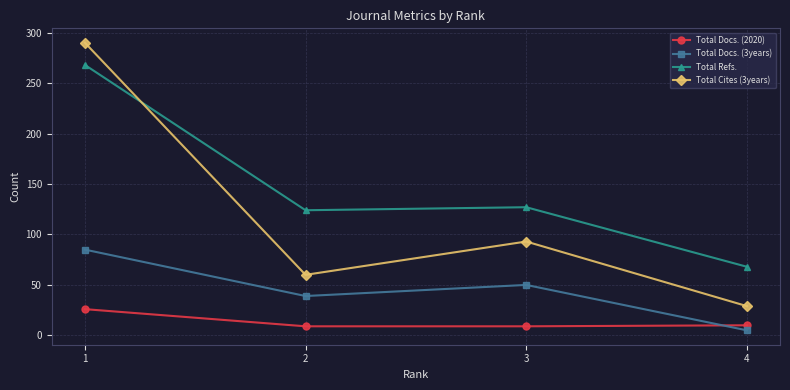

Which series has the largest range (max minus min)?

Total Cites (3years)